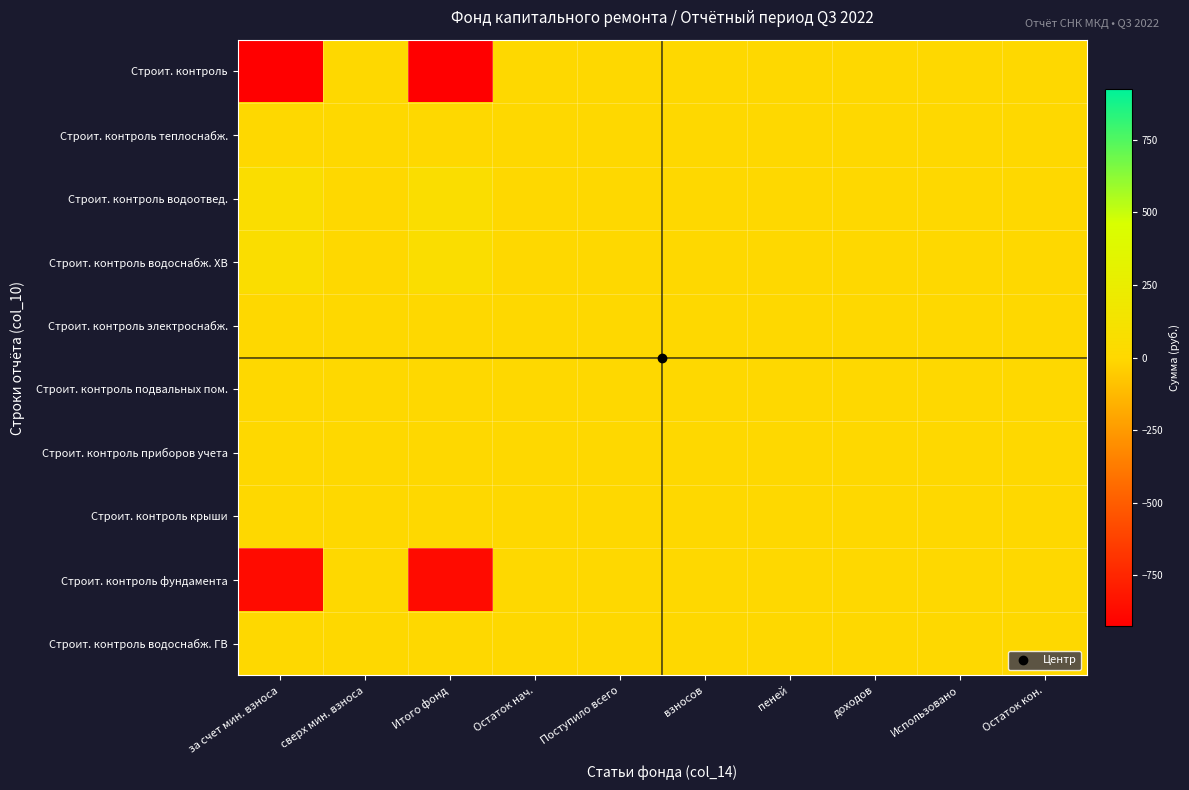

Reading left to right, what are all the values shown in this chart?

Строит. контроль: за счет мин. взноса=-924.1	сверх мин. взноса=0.0	Итого фонд=-924.1	Остаток нач.=0.0	Поступило всего=0.0	взносов=0.0	пеней=0.0	доходов=0.0	Использовано=0.0	Остаток кон.=0.0
Строит. контроль теплоснабж.: за счет мин. взноса=0.0	сверх мин. взноса=0.0	Итого фонд=0.0	Остаток нач.=0.0	Поступило всего=0.0	взносов=0.0	пеней=0.0	доходов=0.0	Использовано=0.0	Остаток кон.=0.0
Строит. контроль водоотвед.: за счет мин. взноса=53.3	сверх мин. взноса=0.0	Итого фонд=53.3	Остаток нач.=0.0	Поступило всего=0.0	взносов=0.0	пеней=0.0	доходов=0.0	Использовано=0.0	Остаток кон.=0.0
Строит. контроль водоснабж. ХВ: за счет мин. взноса=53.3	сверх мин. взноса=0.0	Итого фонд=53.3	Остаток нач.=0.0	Поступило всего=0.0	взносов=0.0	пеней=0.0	доходов=0.0	Использовано=0.0	Остаток кон.=0.0
Строит. контроль электроснабж.: за счет мин. взноса=0.0	сверх мин. взноса=0.0	Итого фонд=0.0	Остаток нач.=0.0	Поступило всего=0.0	взносов=0.0	пеней=0.0	доходов=0.0	Использовано=0.0	Остаток кон.=0.0
Строит. контроль подвальных пом.: за счет мин. взноса=0.0	сверх мин. взноса=0.0	Итого фонд=0.0	Остаток нач.=0.0	Поступило всего=0.0	взносов=0.0	пеней=0.0	доходов=0.0	Использовано=0.0	Остаток кон.=0.0
Строит. контроль приборов учета: за счет мин. взноса=0.0	сверх мин. взноса=0.0	Итого фонд=0.0	Остаток нач.=0.0	Поступило всего=0.0	взносов=0.0	пеней=0.0	доходов=0.0	Использовано=0.0	Остаток кон.=0.0
Строит. контроль крыши: за счет мин. взноса=0.0	сверх мин. взноса=0.0	Итого фонд=0.0	Остаток нач.=0.0	Поступило всего=0.0	взносов=0.0	пеней=0.0	доходов=0.0	Использовано=0.0	Остаток кон.=0.0
Строит. контроль фундамента: за счет мин. взноса=-870.8	сверх мин. взноса=0.0	Итого фонд=-870.8	Остаток нач.=0.0	Поступило всего=0.0	взносов=0.0	пеней=0.0	доходов=0.0	Использовано=0.0	Остаток кон.=0.0
Строит. контроль водоснабж. ГВ: за счет мин. взноса=0.0	сверх мин. взноса=0.0	Итого фонд=0.0	Остаток нач.=0.0	Поступило всего=0.0	взносов=0.0	пеней=0.0	доходов=0.0	Использовано=0.0	Остаток кон.=0.0